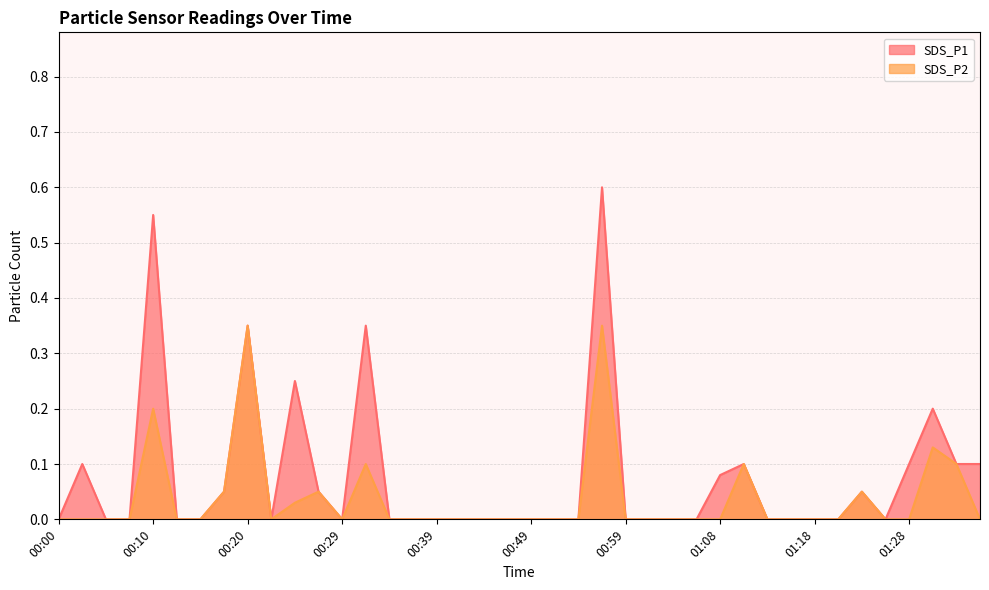

True or false: SDS_P2 and SDS_P1 cross at least once.

False